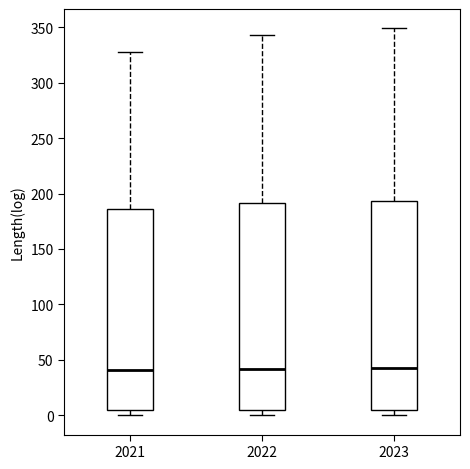

Reading left to right, read every box against the y-axis: the position of its median line, the range the box covers, and the ends of its whiskers. The values are not printed on the chart, so give them approximately, as read against the axis.

2021: median 40, box 5 to 185, whiskers 0 to 330
2022: median 40, box 5 to 190, whiskers 0 to 345
2023: median 45, box 5 to 195, whiskers 0 to 350